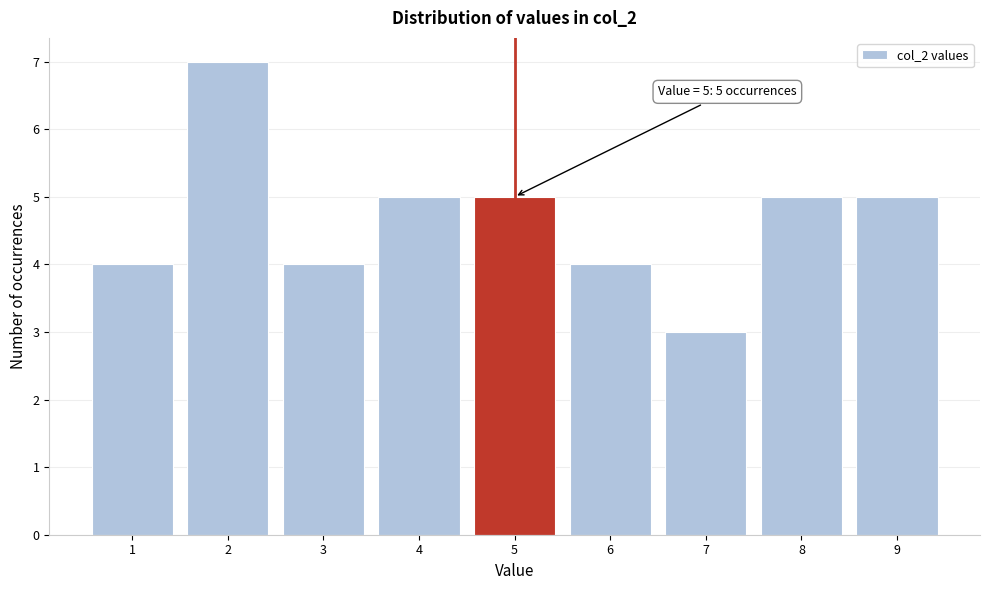

Over which range of the x-axis is the bar tallest?

1.5 to 2.5